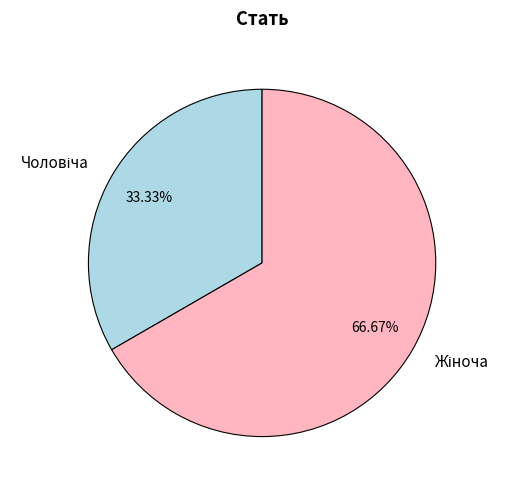

Does any single category account for the majority?

Yes